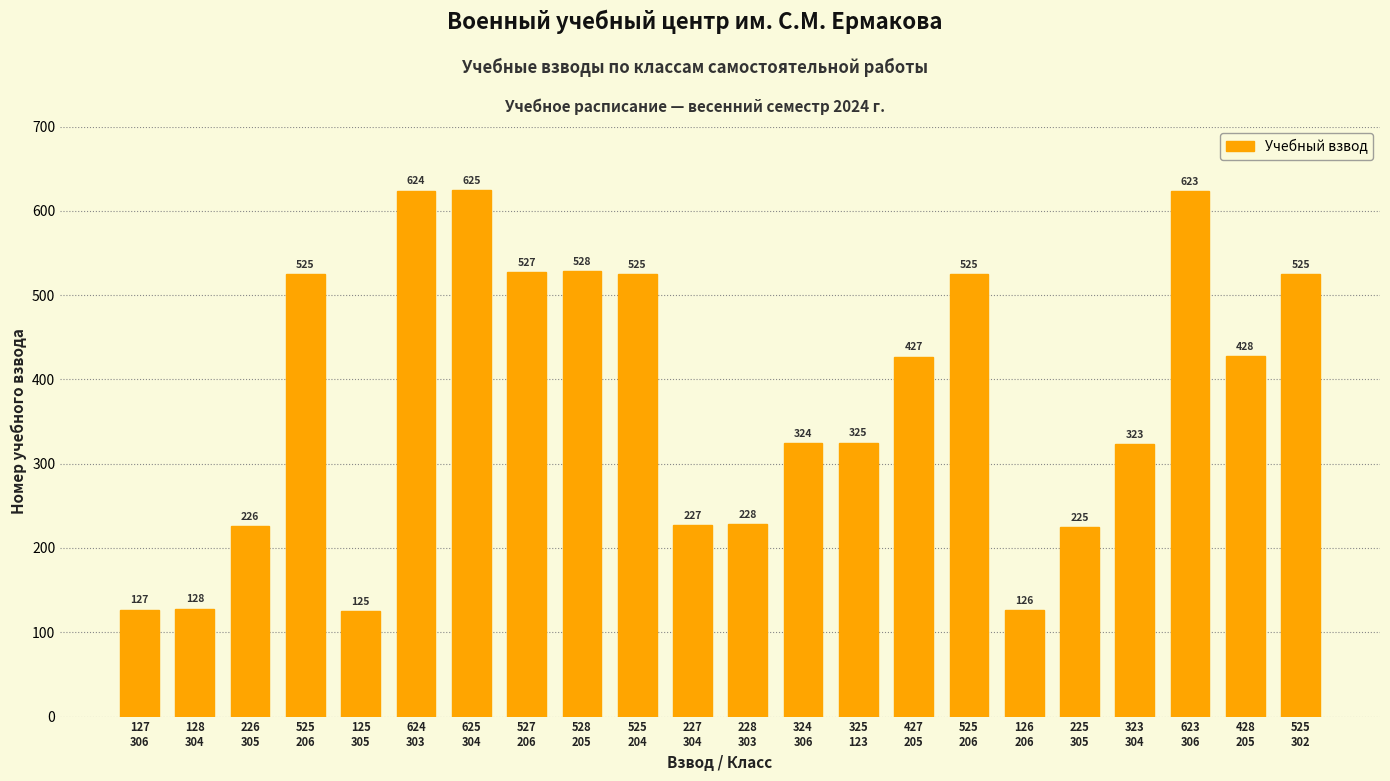

Are the bars grouped side by side (vs. stacked)?

No